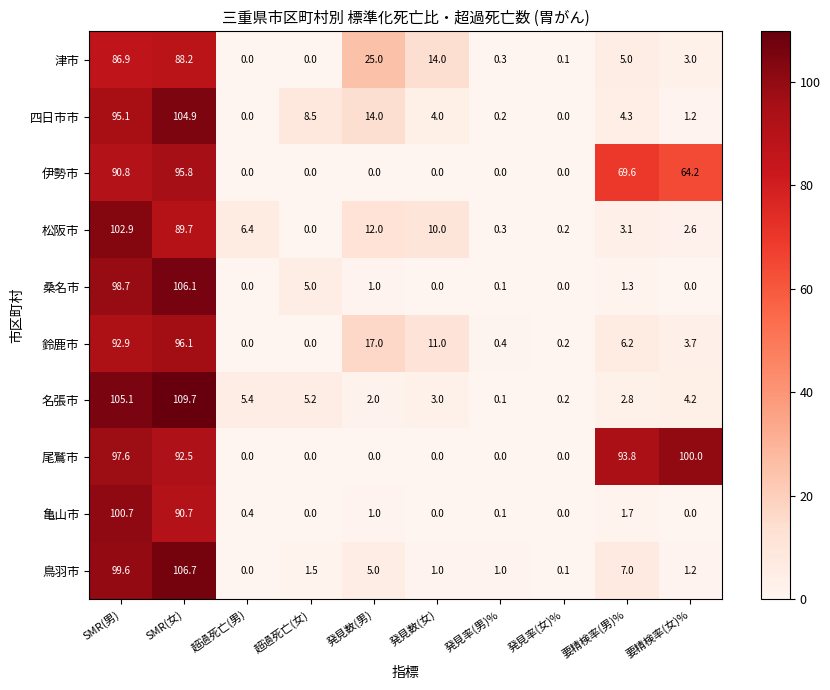

List the series in order of their peak value, lowest first.

津市, 伊勢市, 鈴鹿市, 尾鷲市, 亀山市, 松阪市, 四日市市, 桑名市, 鳥羽市, 名張市